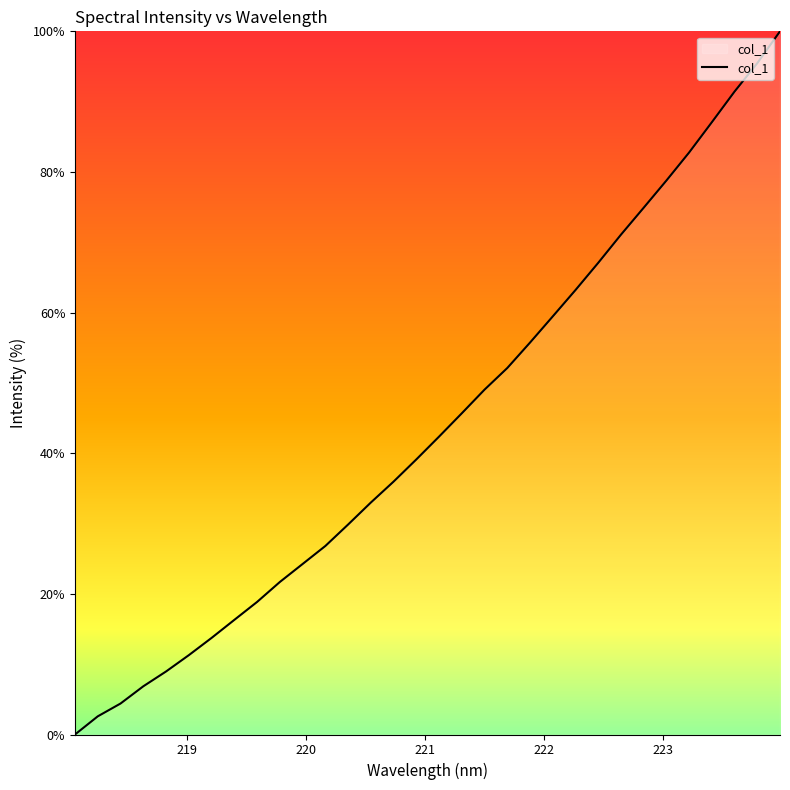

What is the greatest value displayed?

100.0